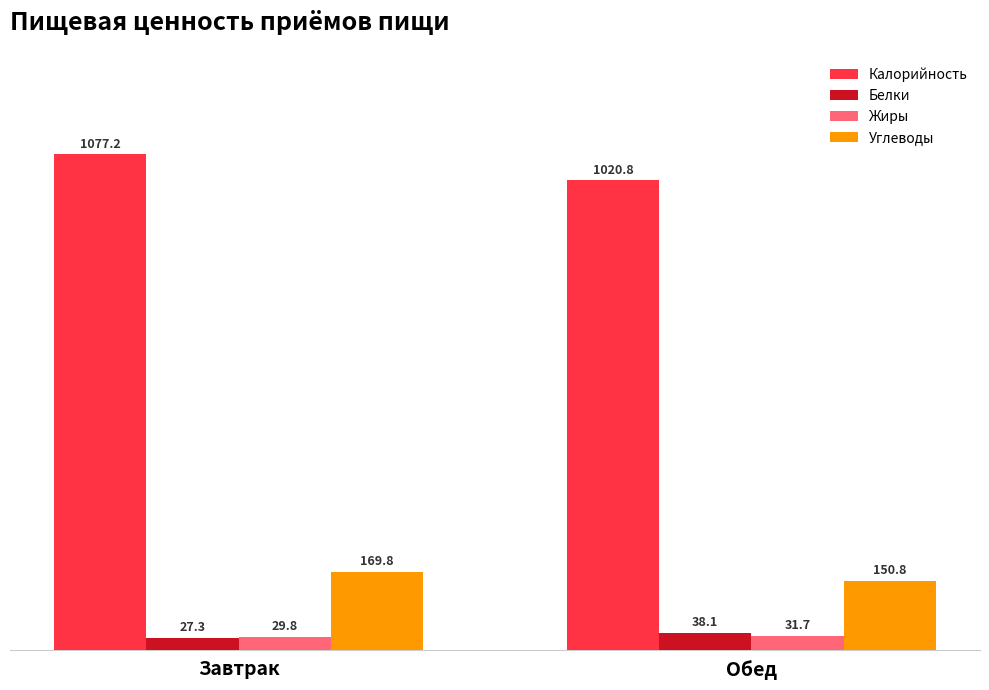

What is the label of the 2nd bar from the right?

Завтрак